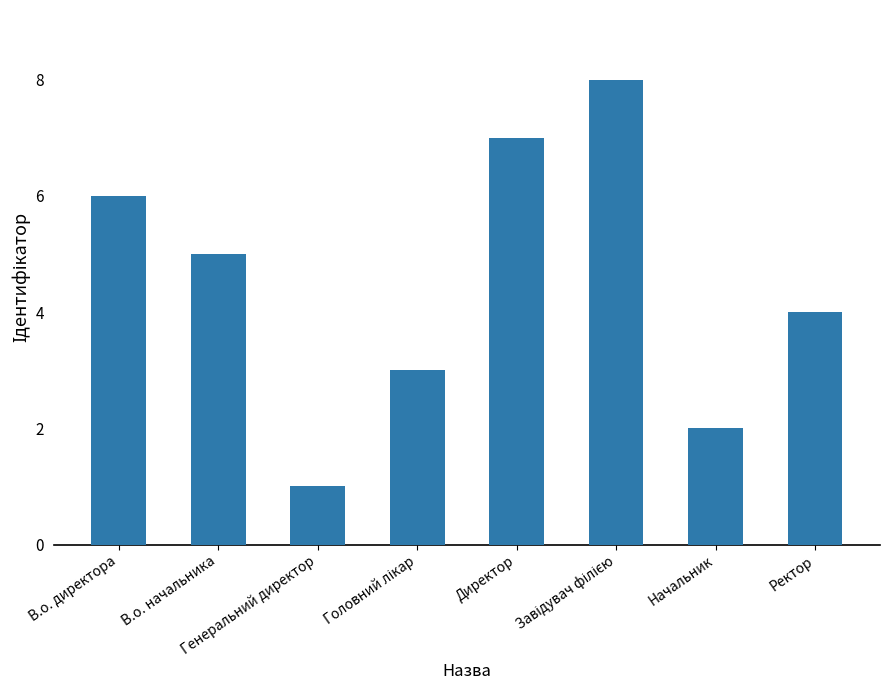

What is the difference between the maximum and minimum values?

7